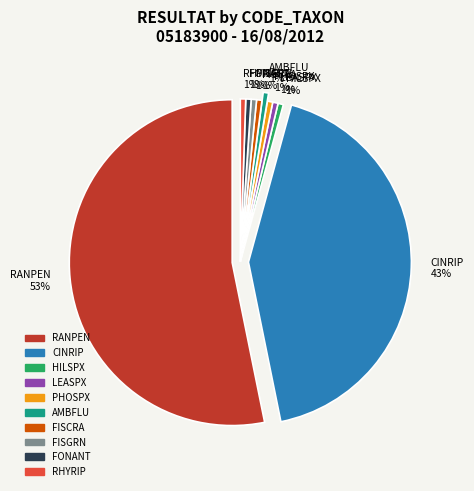

To the nearest percent, what is the average slice percentage?

10%